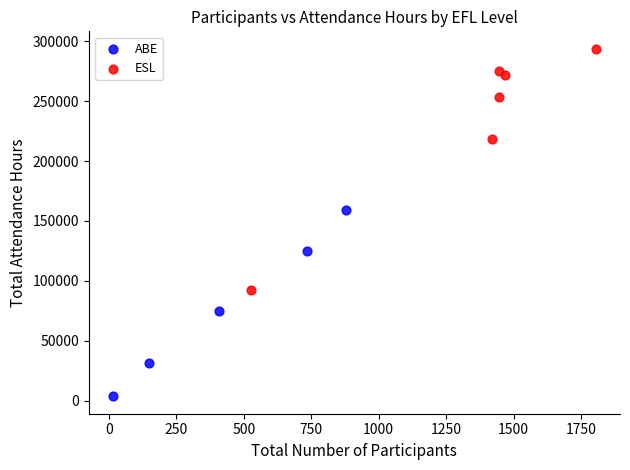

Which series reaches the maximum Y coordinate?

ESL